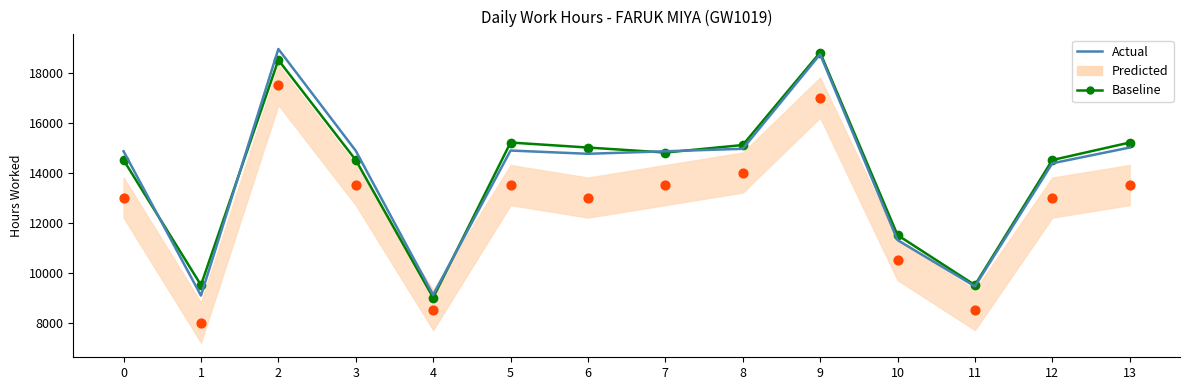

Is the value of Baseline at 7 greater than the value of Actual at 4?

Yes